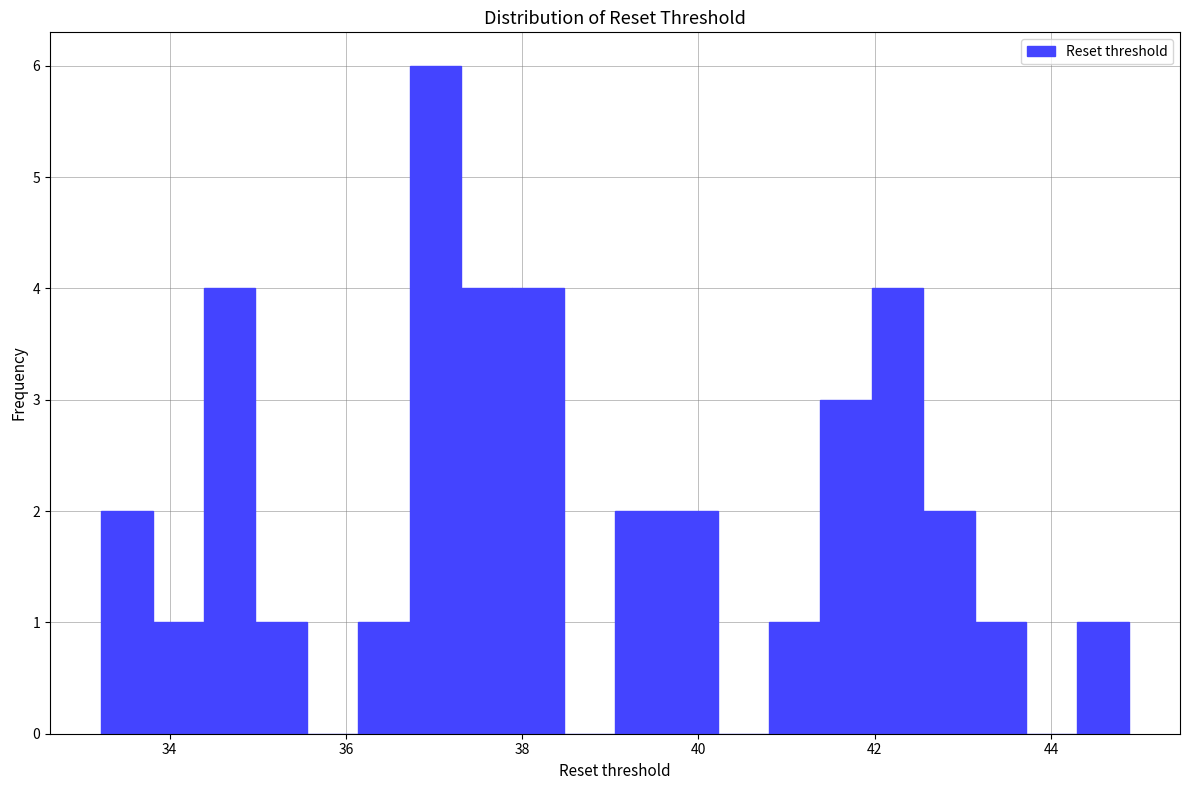

Read against the x-axis, roughly where is the centre of the tallest bar?

37.0